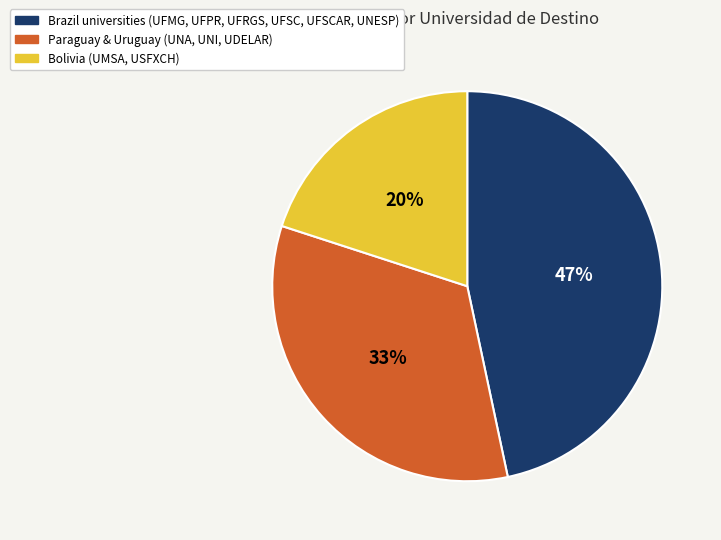

To the nearest percent, what is the difference between the largest and smallest slice percentages?

27%